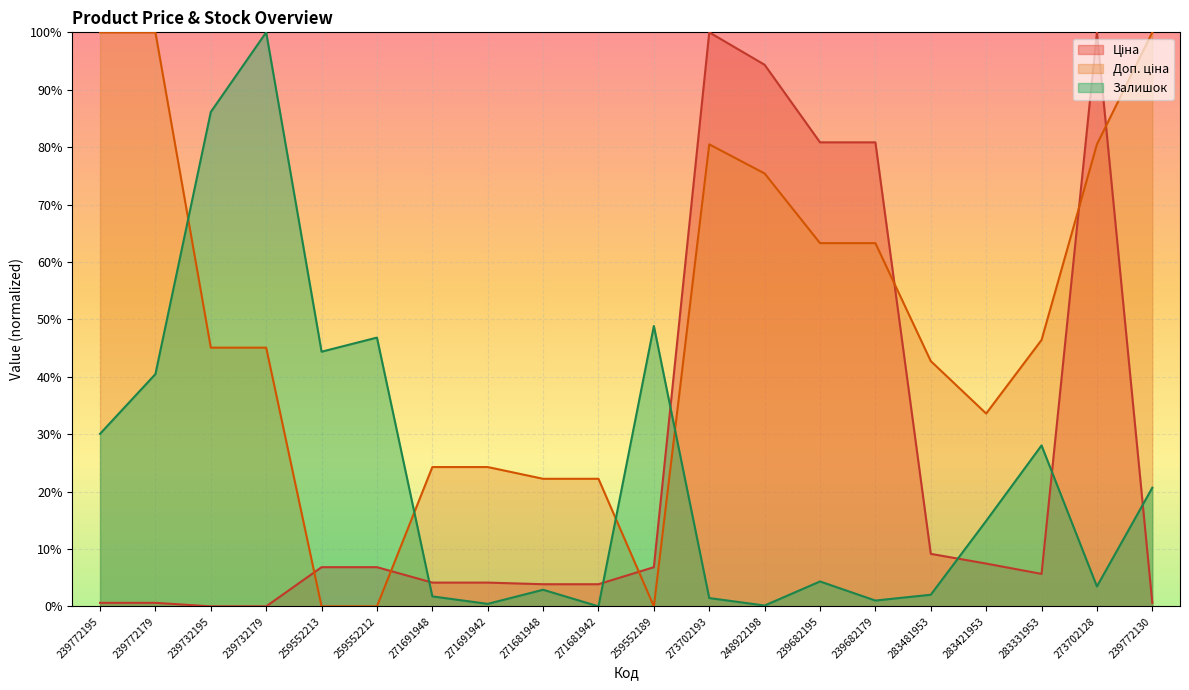

Rank the series by their maximum value, from lowest to highest.

Ціна, Доп. ціна, Залишок